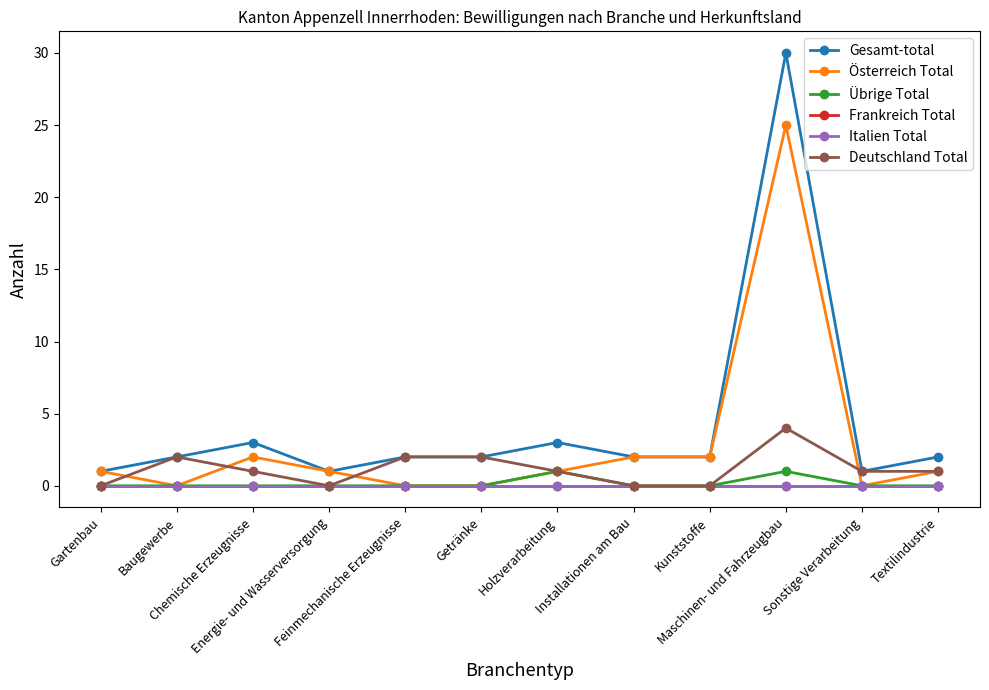

At how many categories does at least one series exceed 12?

1